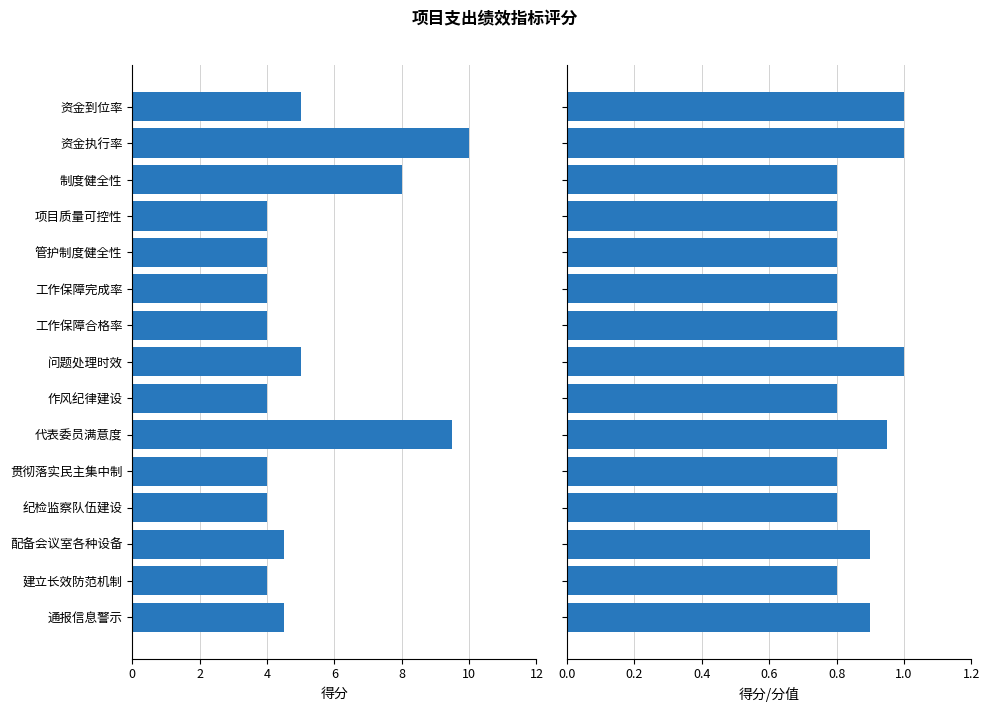

True or false: 得分 has a value of 14.6 at 代表委员满意度.

False